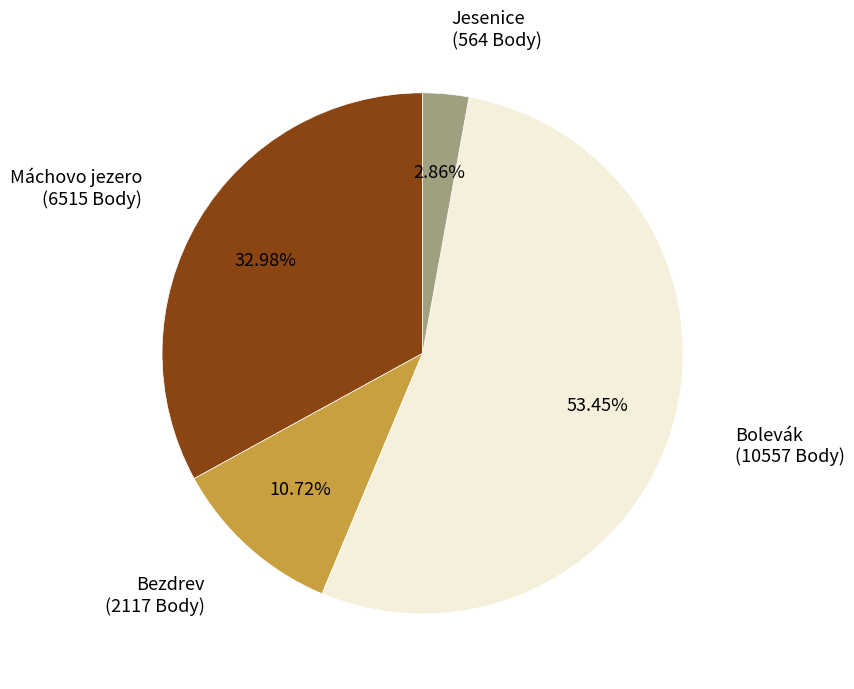

How many segments does this pie chart have?

4